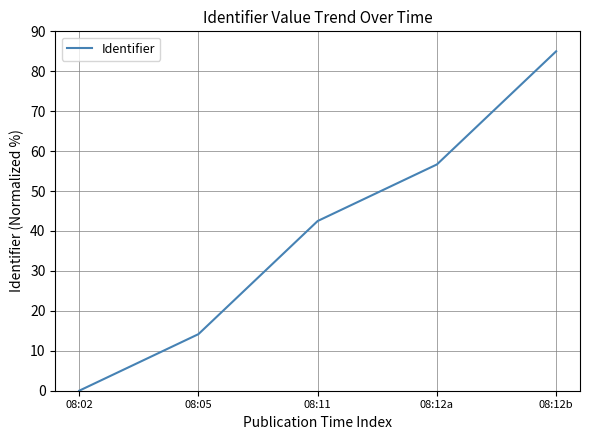

What is the average value?

39.7